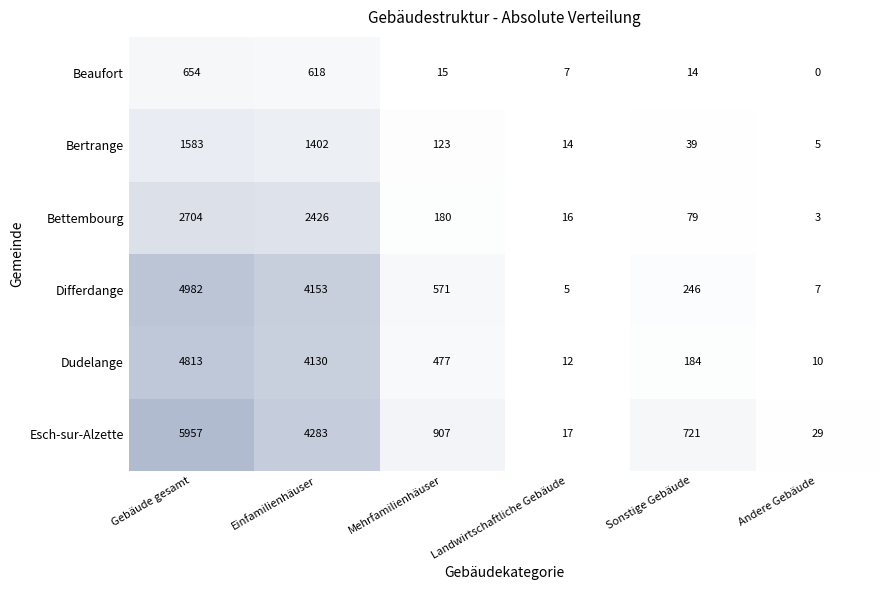

What is the difference between the Bertrange values at Gebäude gesamt and Einfamilienhäuser?

181